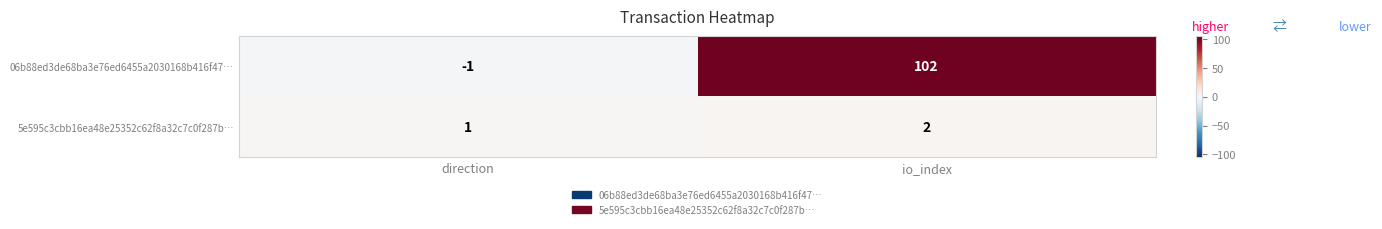

How many data points in 06b88ed3de68ba3e76ed6455a2030168b416f47… are less than 102?

1